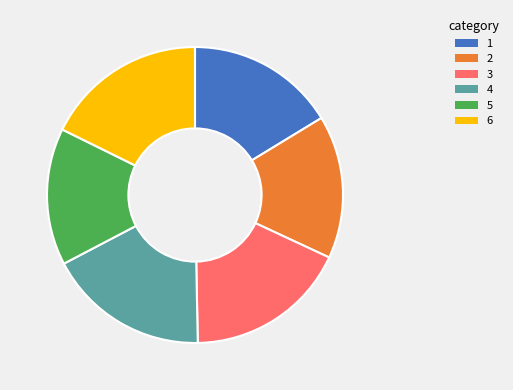

Is there a majority slice in this chart?

No